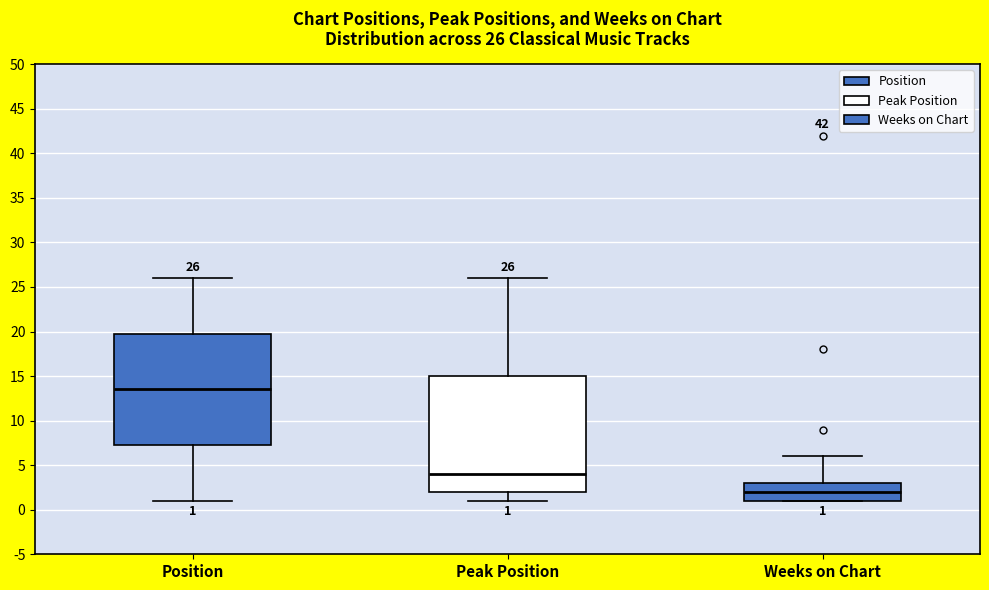

Which box's median line is the lowest?

Weeks on Chart